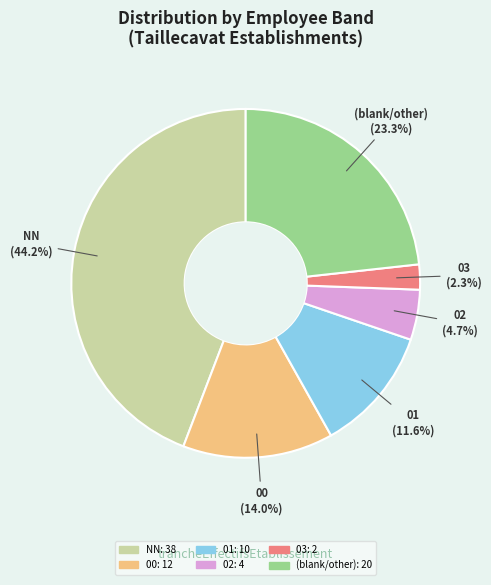

Does any single category account for the majority?

No